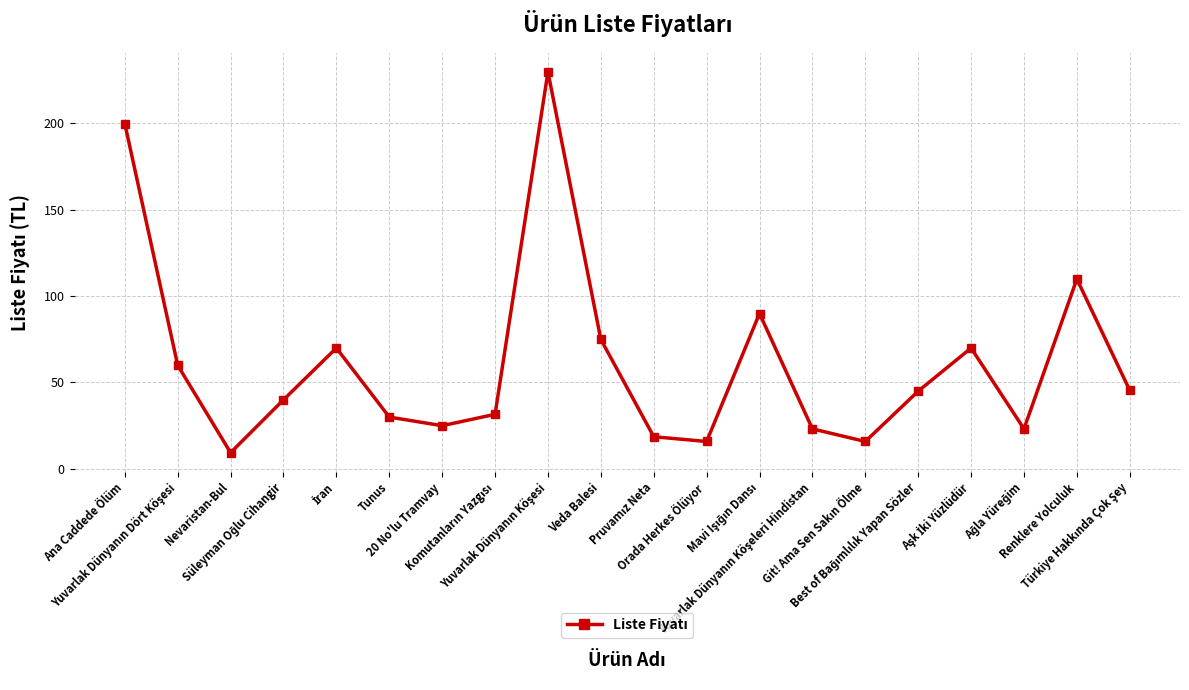

What is the average value?

61.3